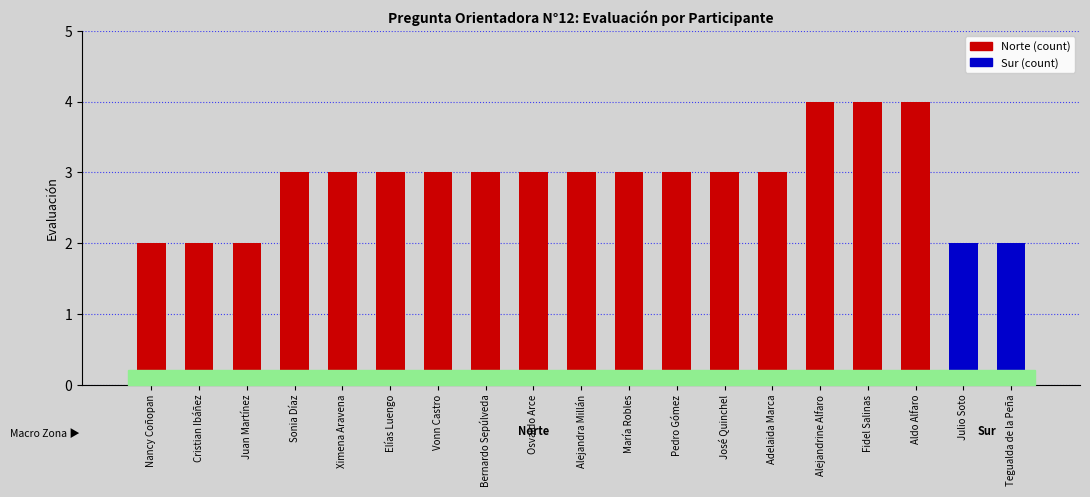

The value at Cristian Ibáñez is 1. True or false?

False